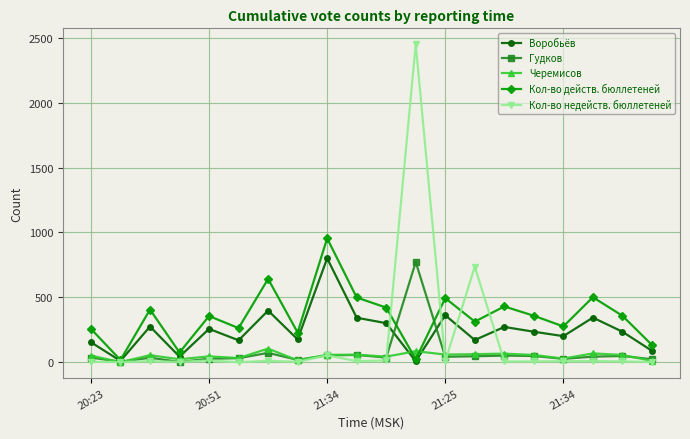

How many lines are shown in the chart?

5